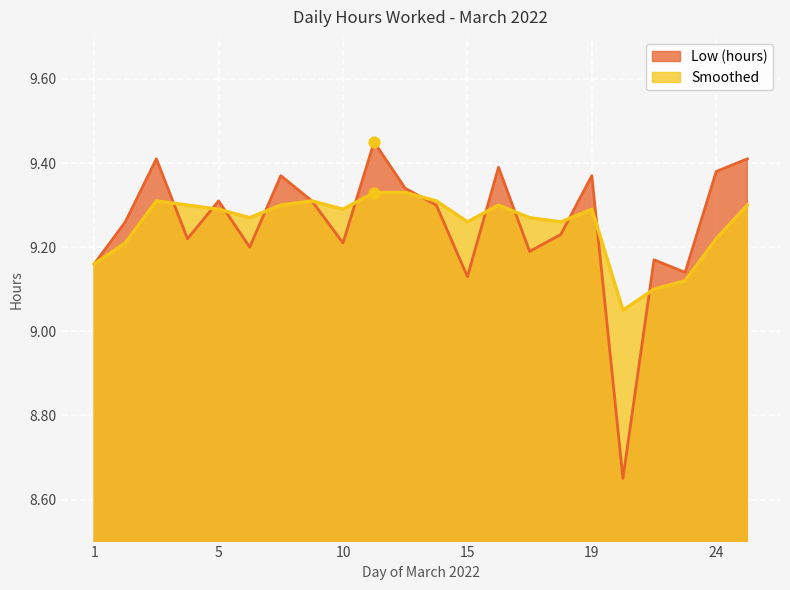

Which series has the largest Y range (max minus min)?

Low (hours)